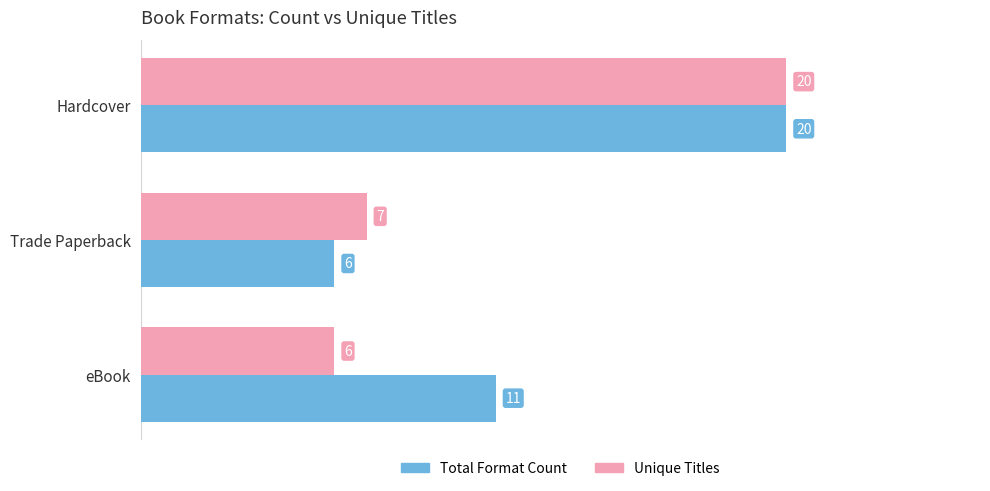

What is the difference between the highest and lowest values at eBook?

5